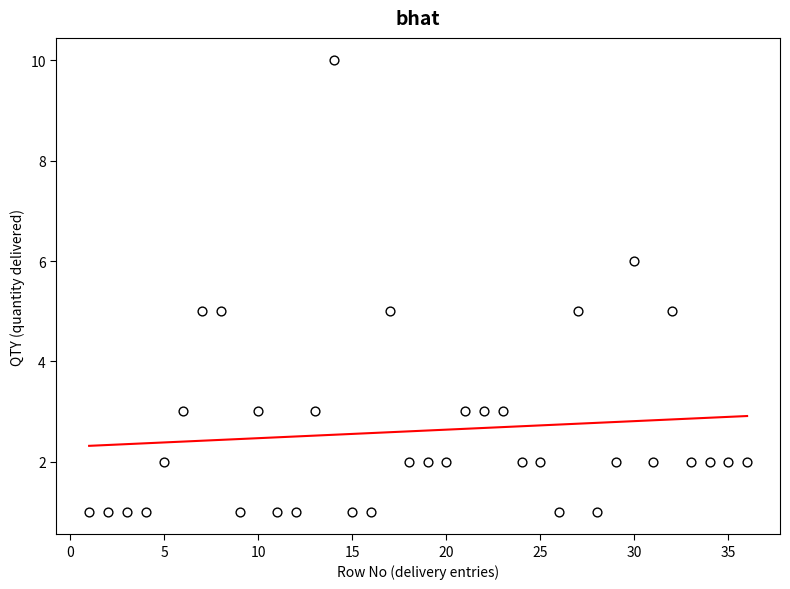

What is the range of X values (max minus min)?

35